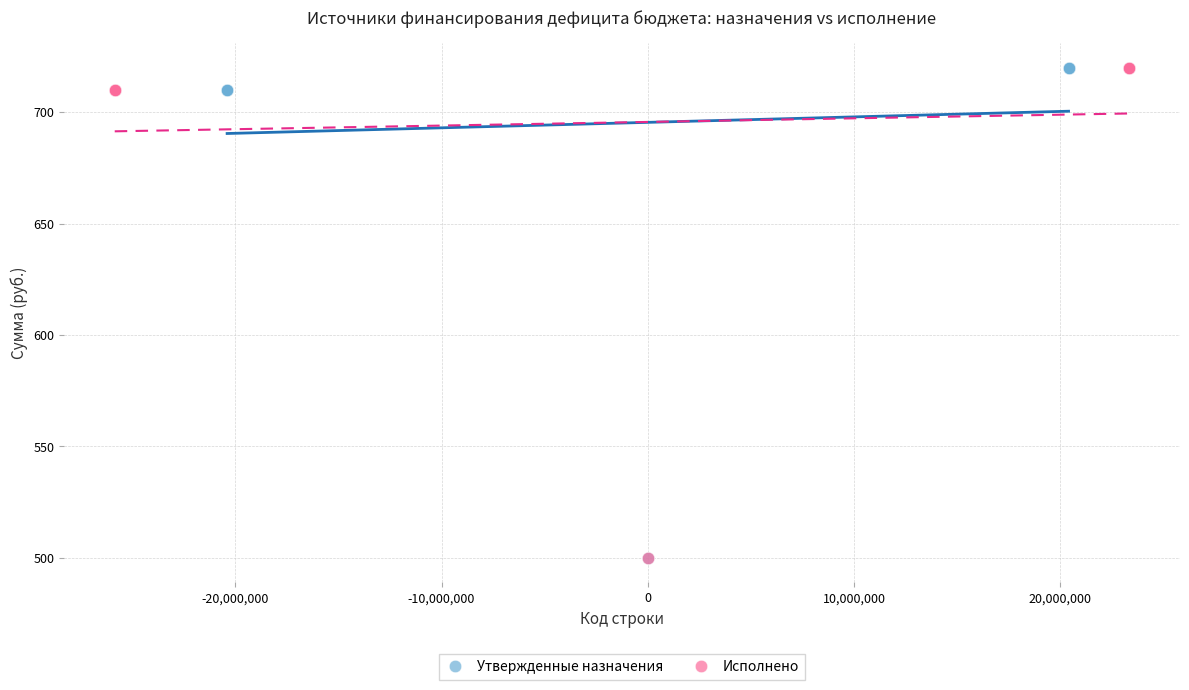

What are all the series names shown in the legend?

Утвержденные назначения, Исполнено